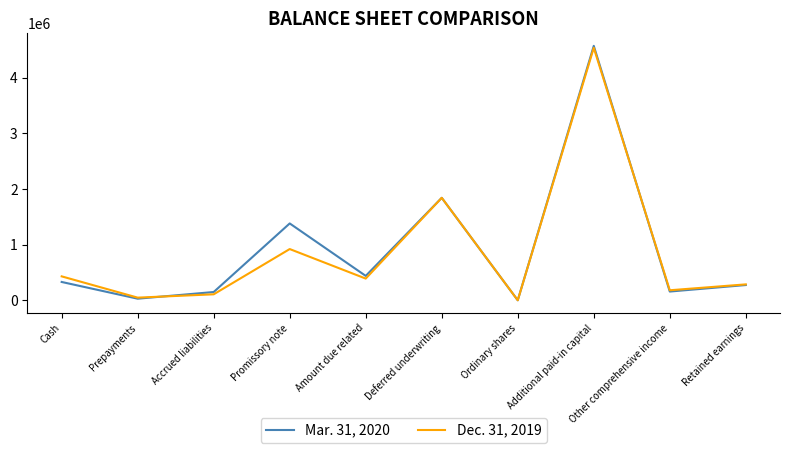

In Mar. 31, 2020, how many points are higher than both neighbors (excluding endpoints)?

3